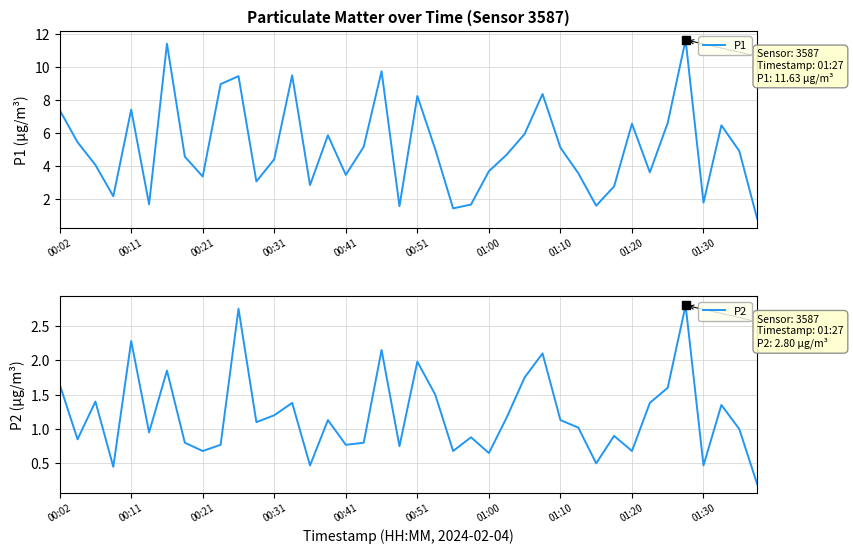

True or false: P1 and P2 cross at least once.

False